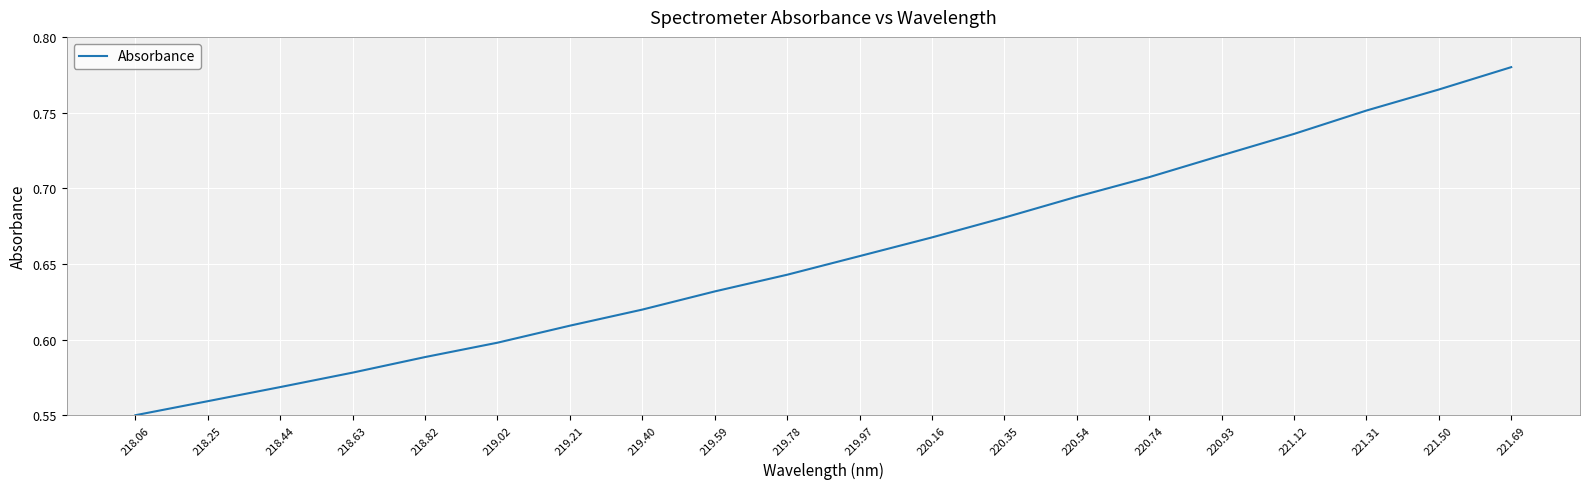

Rank the categories by value from highest to lowest.

221.69, 221.50, 221.31, 221.12, 220.93, 220.74, 220.54, 220.35, 220.16, 219.97, 219.78, 219.59, 219.40, 219.21, 219.02, 218.82, 218.63, 218.44, 218.25, 218.06